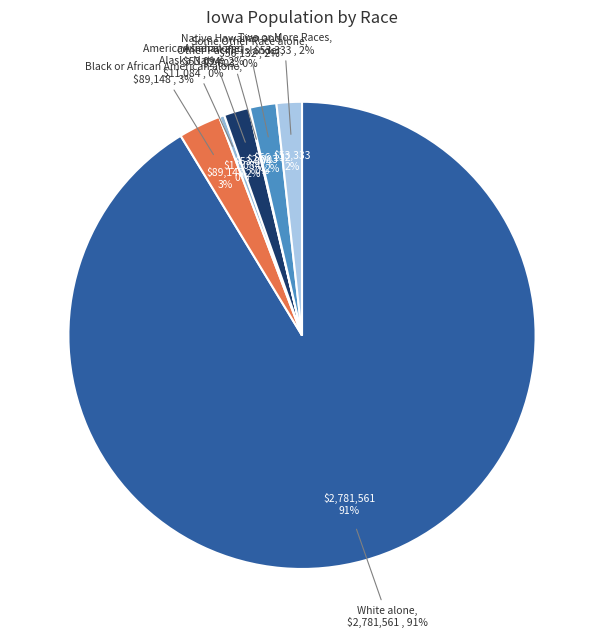

To the nearest percent, what is the difference between the Two or More Races and American Indian and Alaska Native slice percentages?

1%